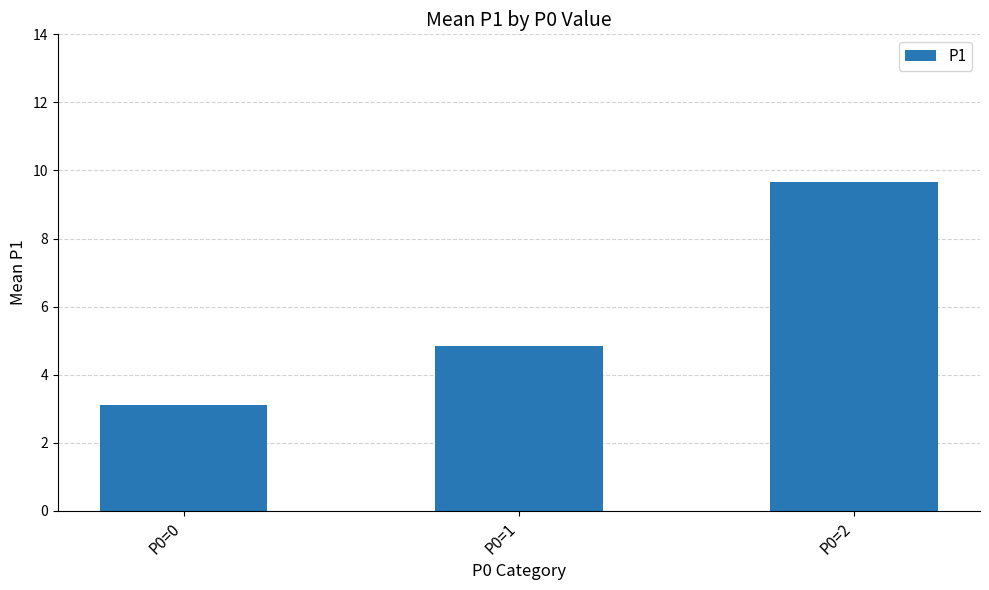

The value at P0=2 is 9.7. True or false?

True